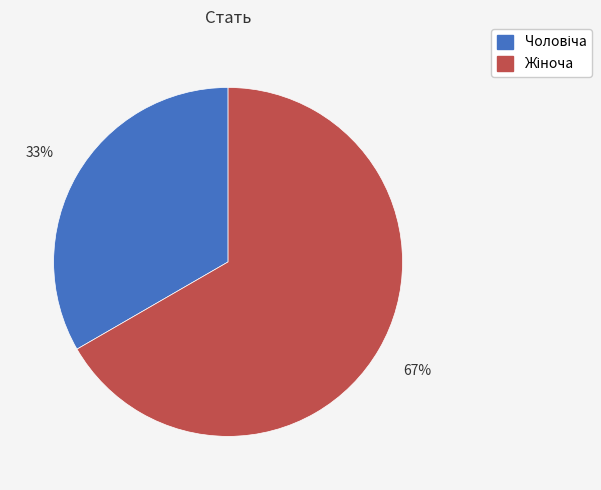

To the nearest percent, what is the average slice percentage?

50%